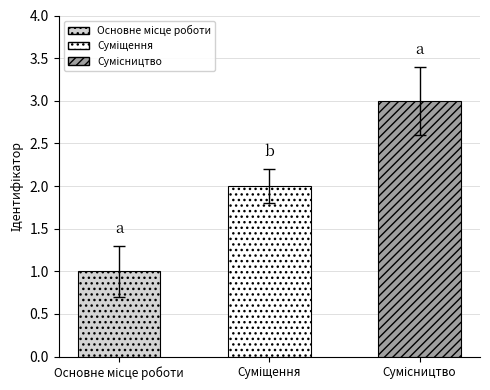

Rank the categories by value from highest to lowest.

Сумісництво, Суміщення, Основне місце роботи